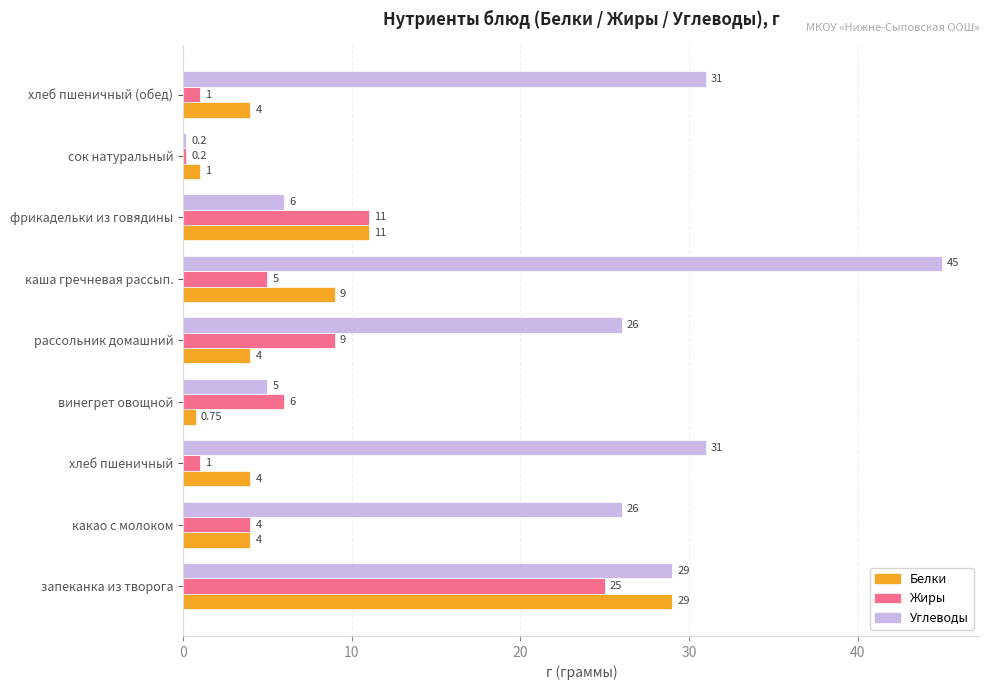

Rank the series at каша гречневая рассып. from highest to lowest value.

Углеводы, Белки, Жиры